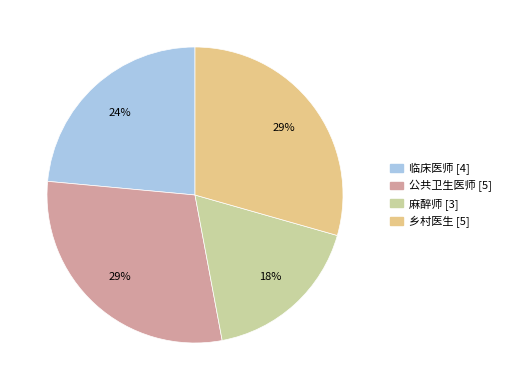

Which slice is the smallest?

麻醉师